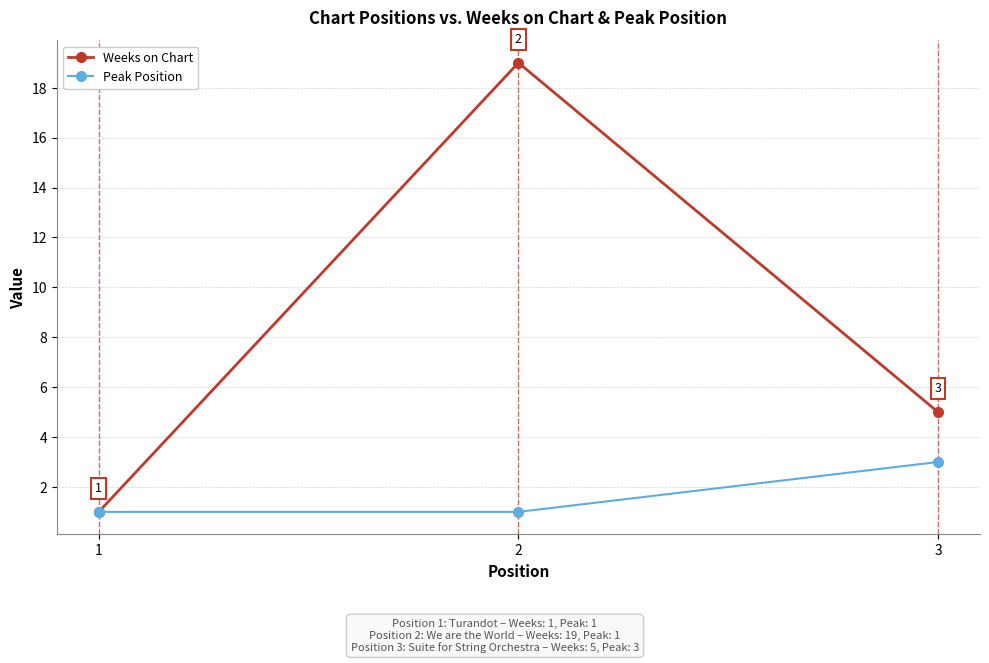

What is the difference between the maximum and second lowest values in the Weeks on Chart series?

14